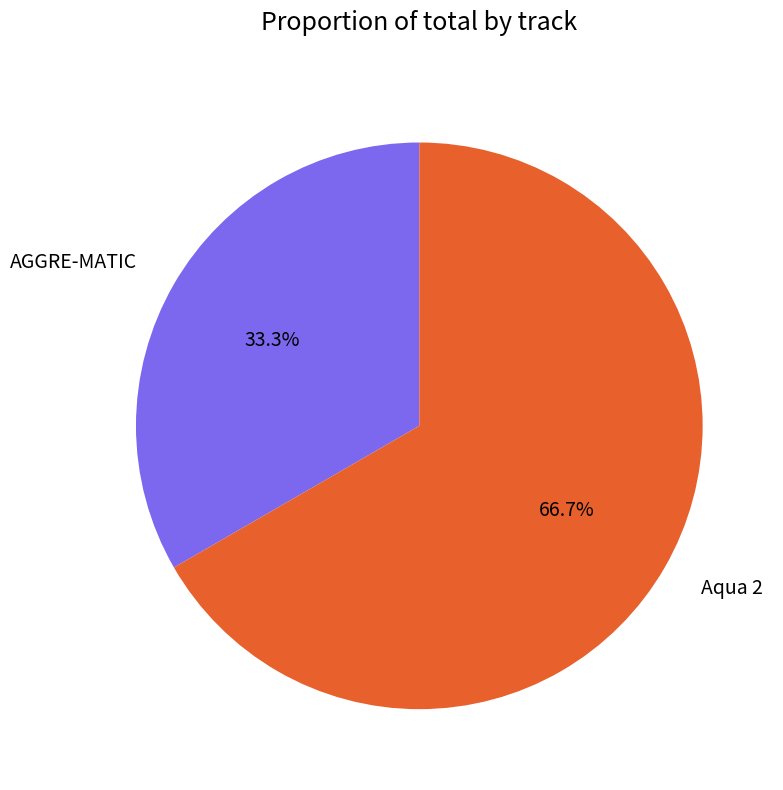

What is the majority slice?

Aqua 2